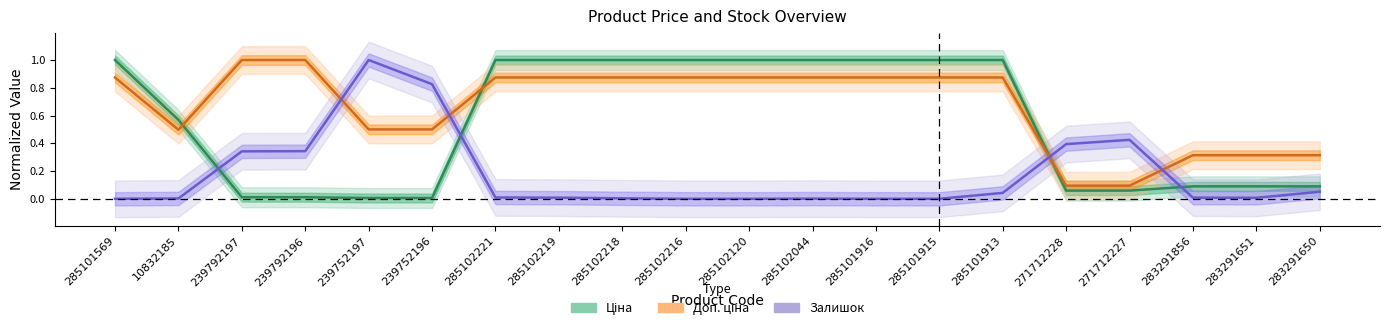

Reading left to right, transcribe all the data shown in this chart.

Ціна: 1.0	0.6	0.0	0.0	0.0	0.0	1.0	1.0	1.0	1.0	1.0	1.0	1.0	1.0	1.0	0.1	0.1	0.1	0.1	0.1
Доп. ціна: 0.9	0.5	1.0	1.0	0.5	0.5	0.9	0.9	0.9	0.9	0.9	0.9	0.9	0.9	0.9	0.1	0.1	0.3	0.3	0.3
Залишок: 0.0	0.0	0.3	0.3	1.0	0.8	0.0	0.0	0.0	0.0	0.0	0.0	0.0	0.0	0.0	0.4	0.4	0.0	0.0	0.1